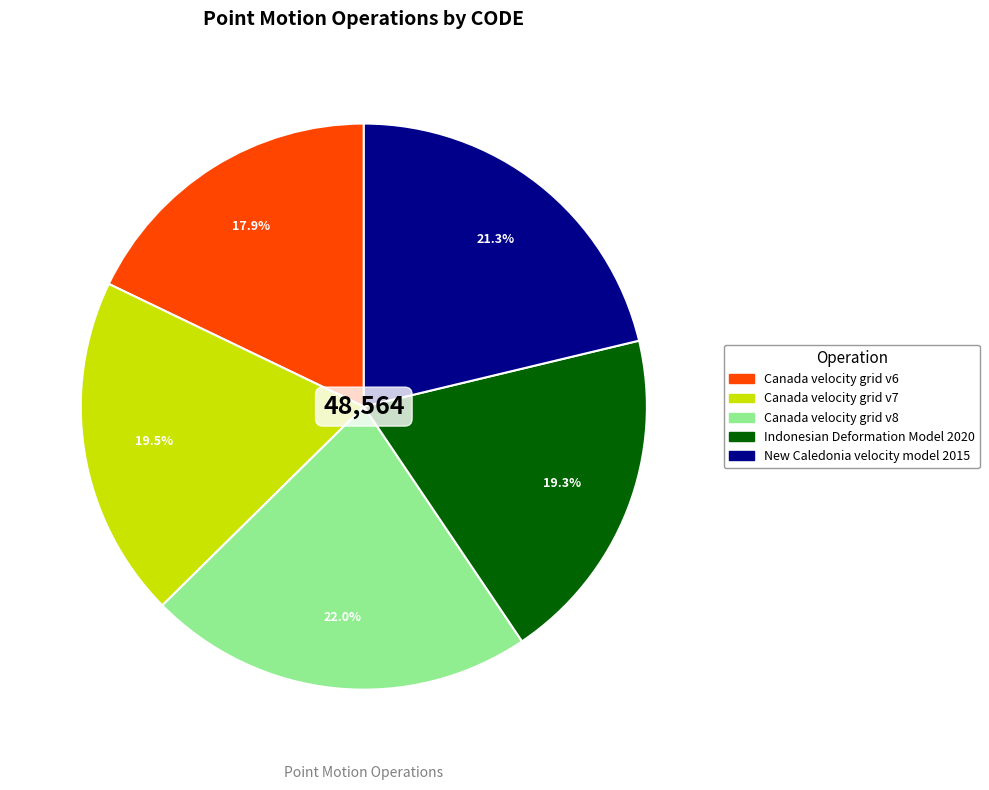

What is the largest slice in the pie chart?

Canada velocity grid v8